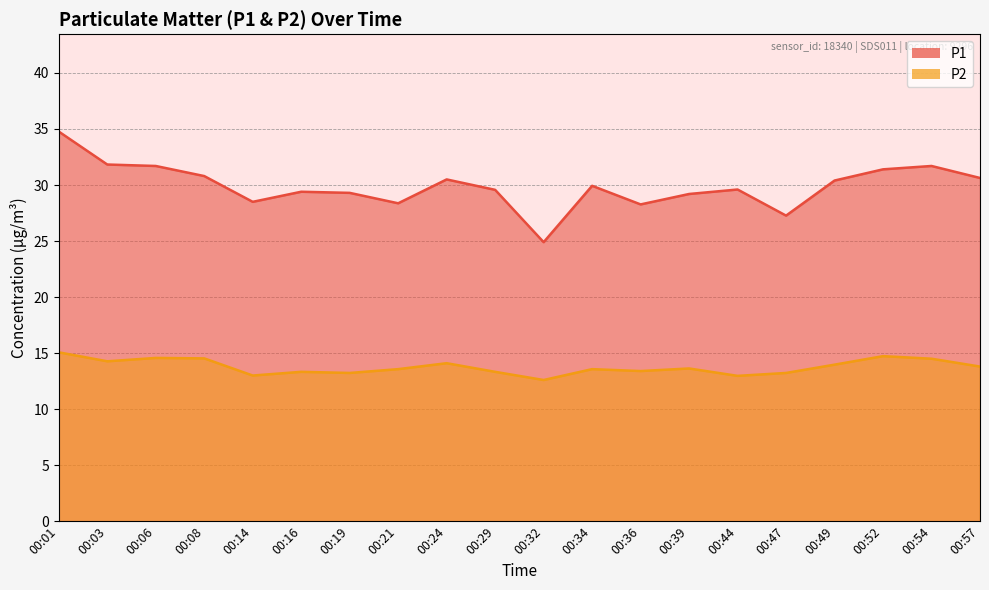

At 00:06, list the series in order from smallest to largest.

P2, P1